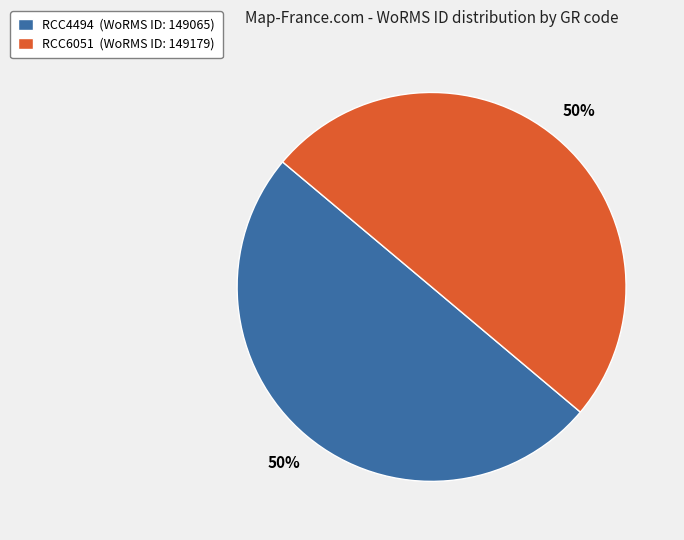

Combined, do RCC4494 (WoRMS ID: 149065) and RCC6051 (WoRMS ID: 149179) account for over 50%?

Yes